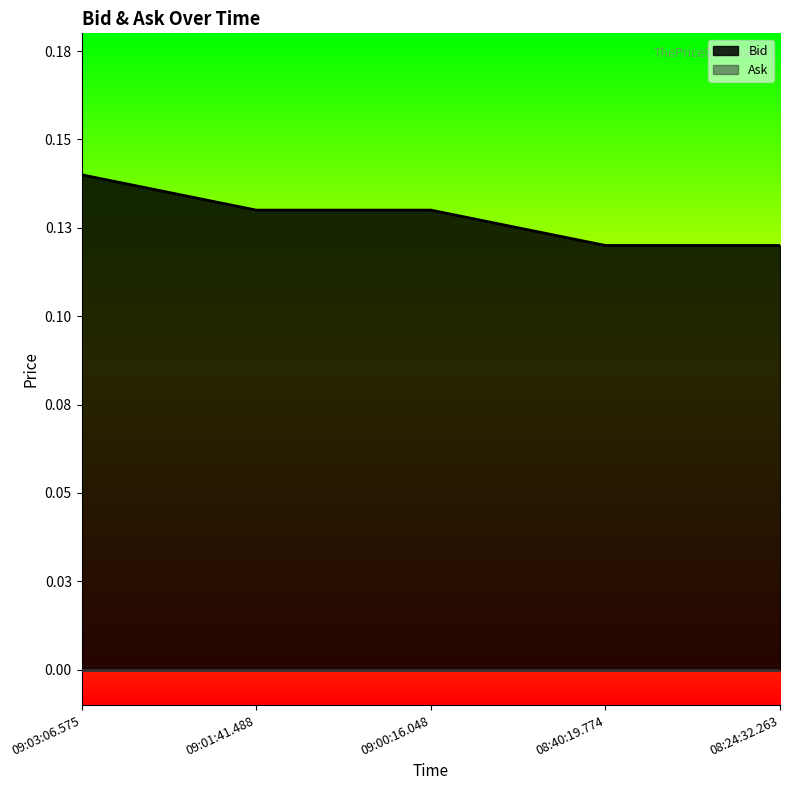

True or false: the data shows 0.1 at 09:01:41.488.

False